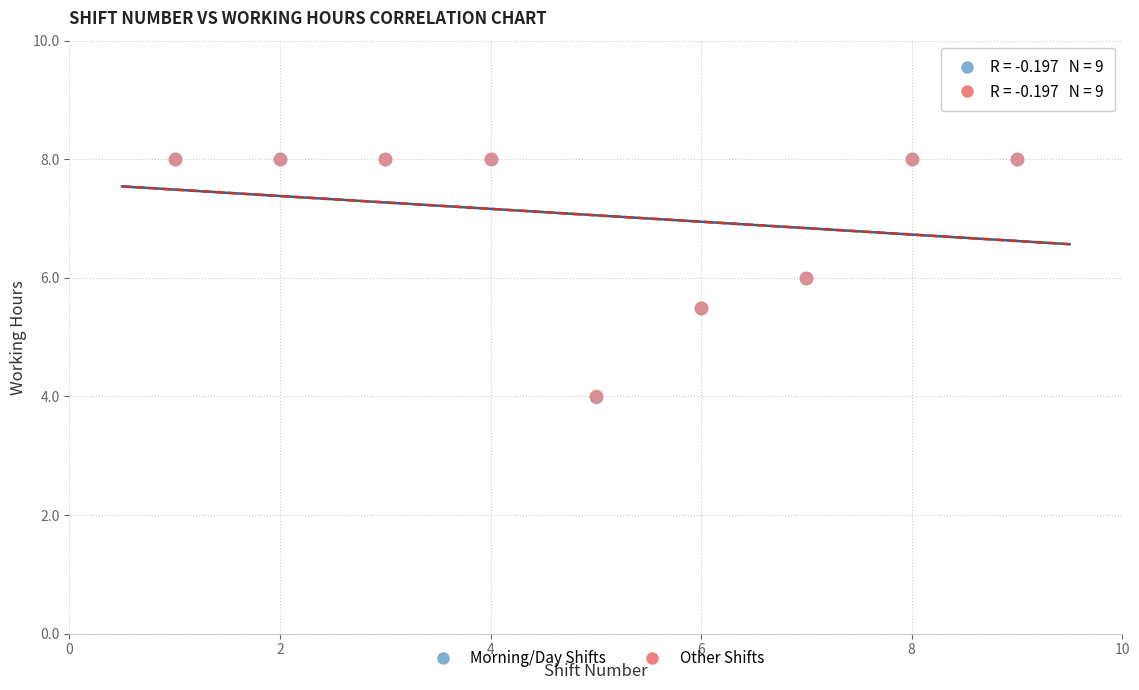

What are all the series names shown in the legend?

Morning/Day Shifts, Other Shifts